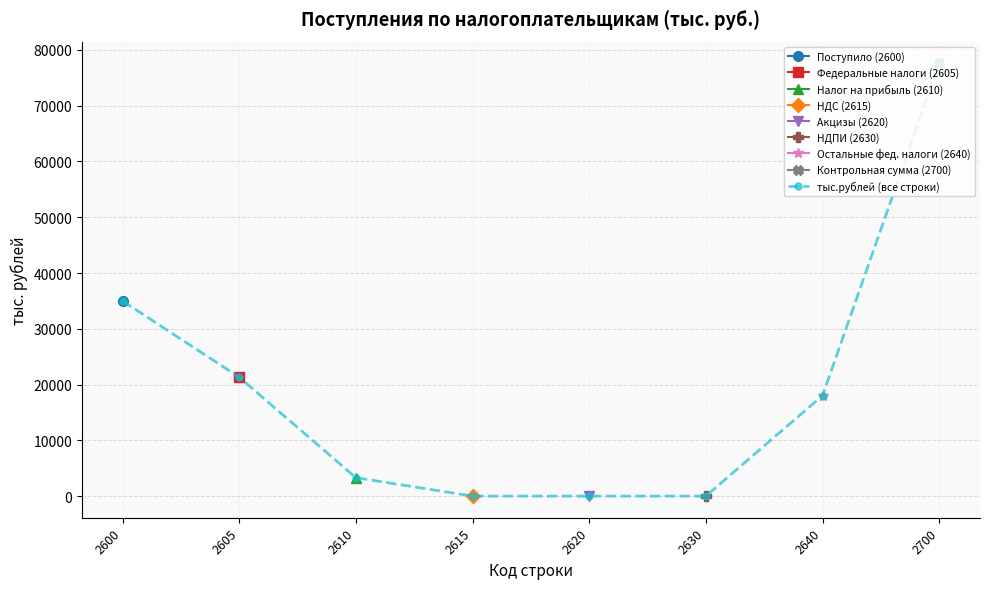

Which has a higher value, 2610 or 2615?

2610